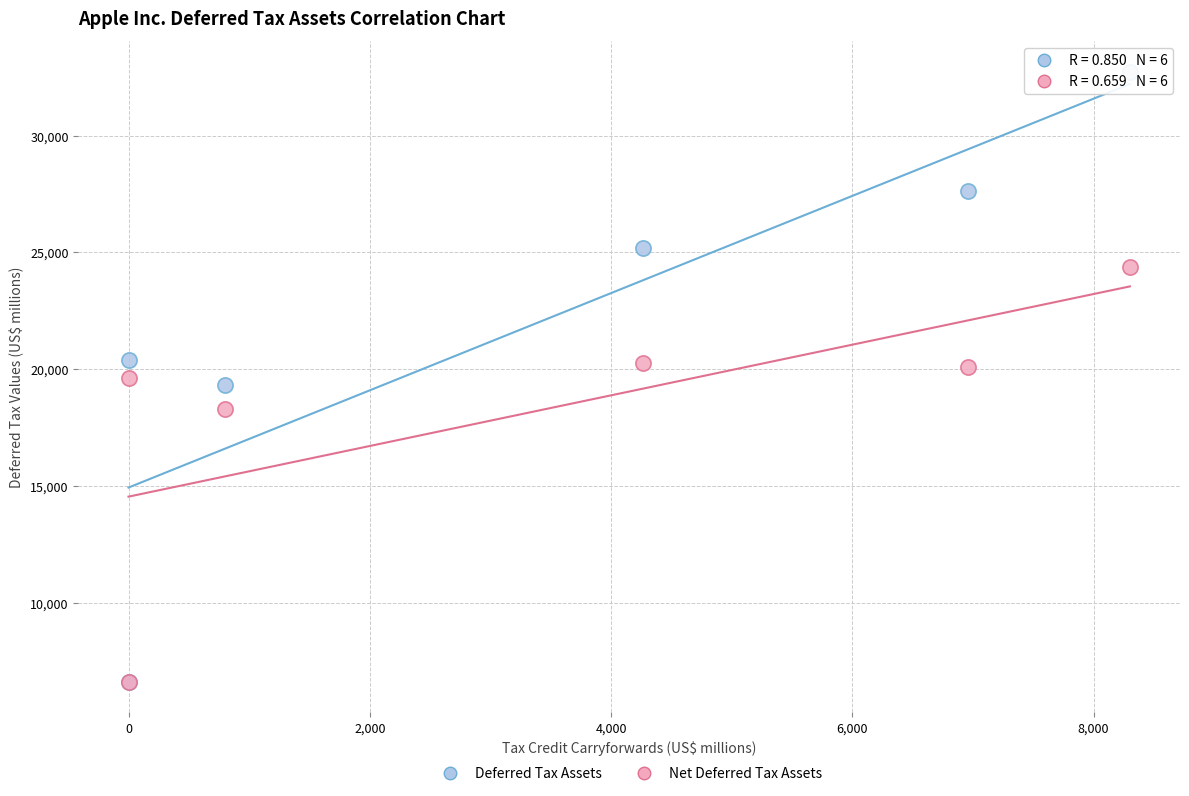

Which series has the widest spread of Y values?

Deferred Tax Assets